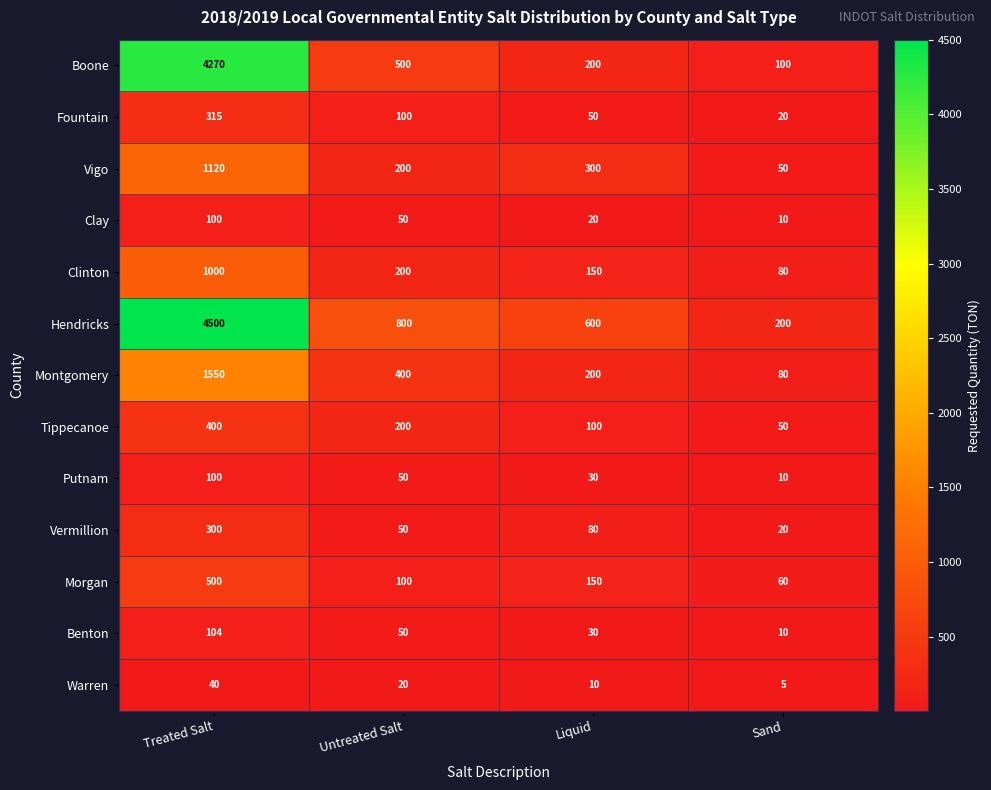

Where does the Boone series first go above 500?

Treated Salt